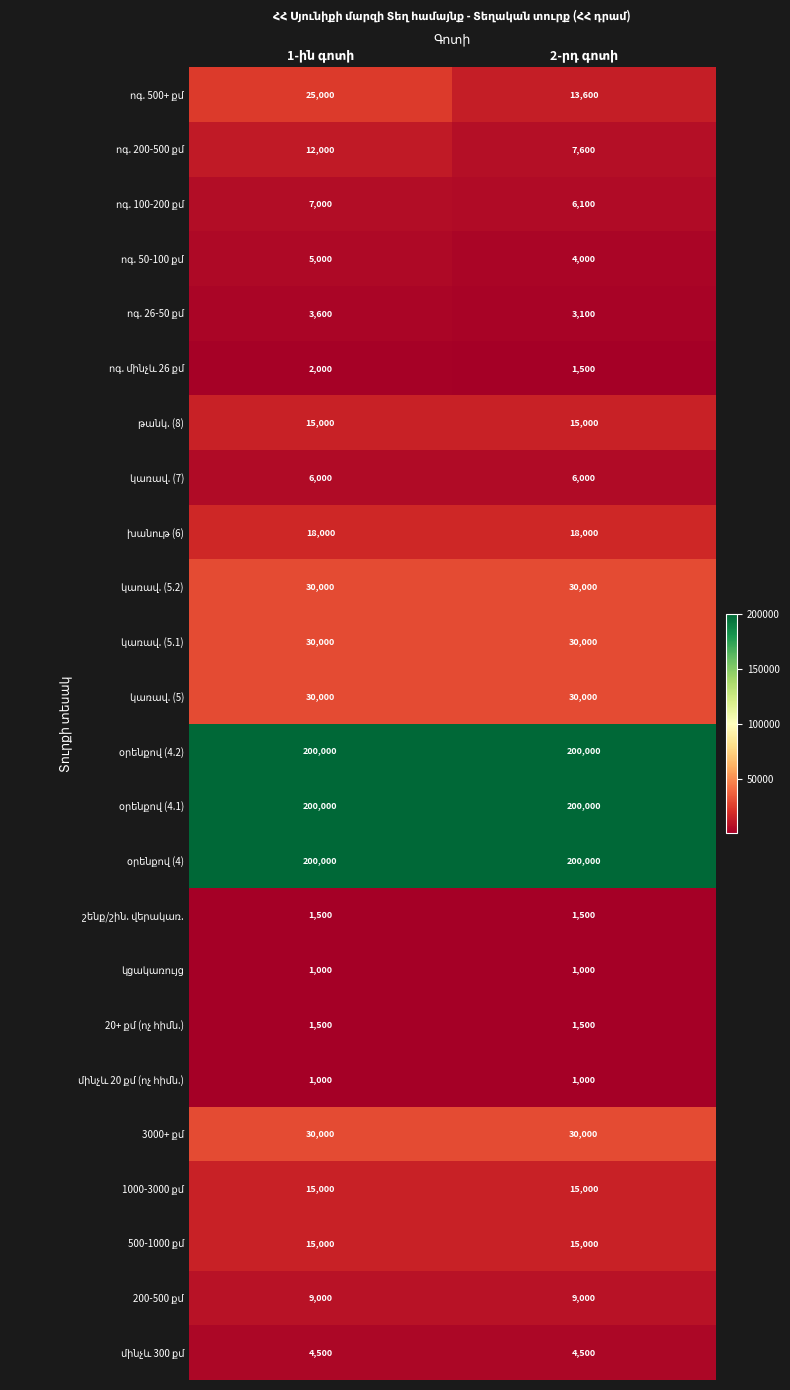

What is the smallest value displayed?

1000